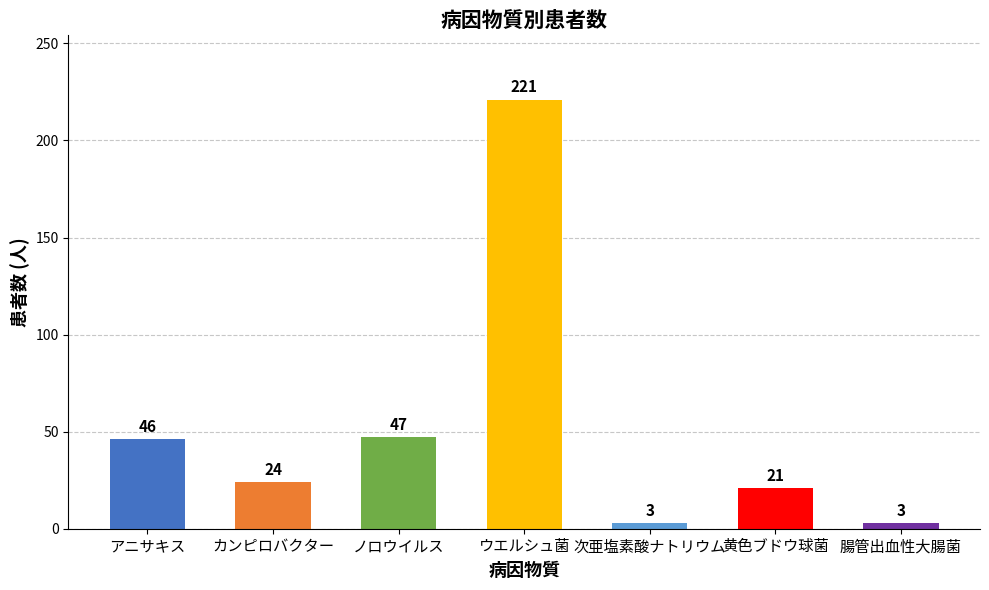

Approximately how many times larger is the value at アニサキス compared to 黄色ブドウ球菌?

2.2